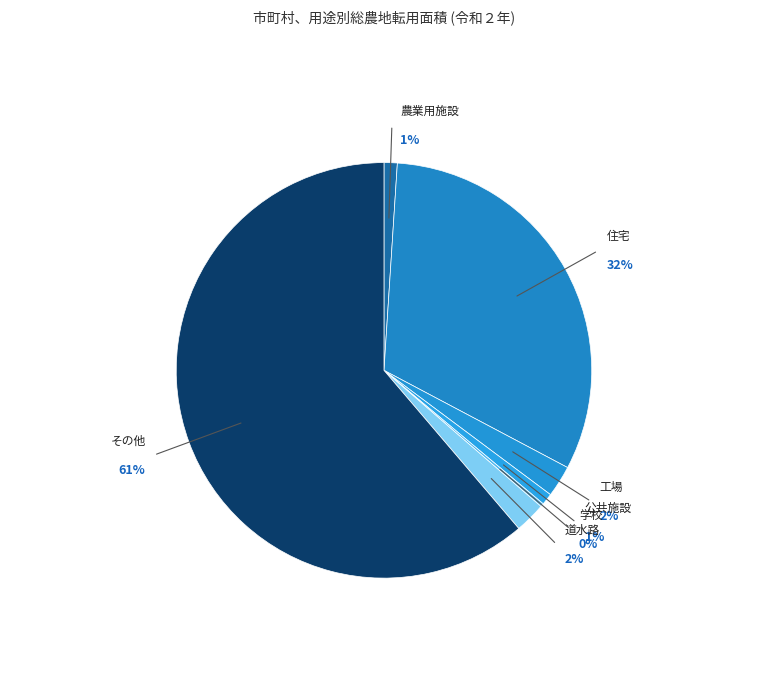

Is 住宅 the majority of the pie?

No